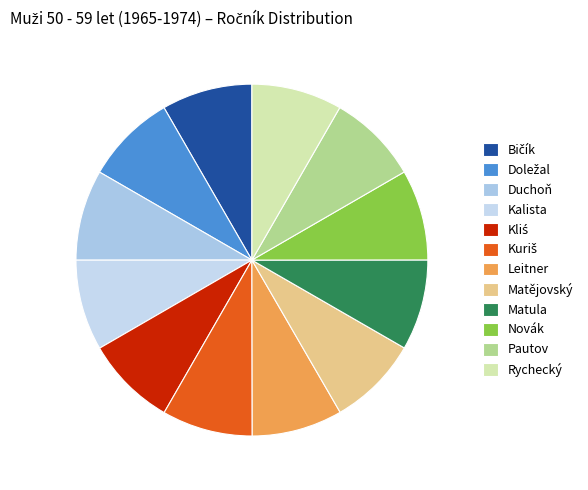

What is the largest slice in the pie chart?

Doležal